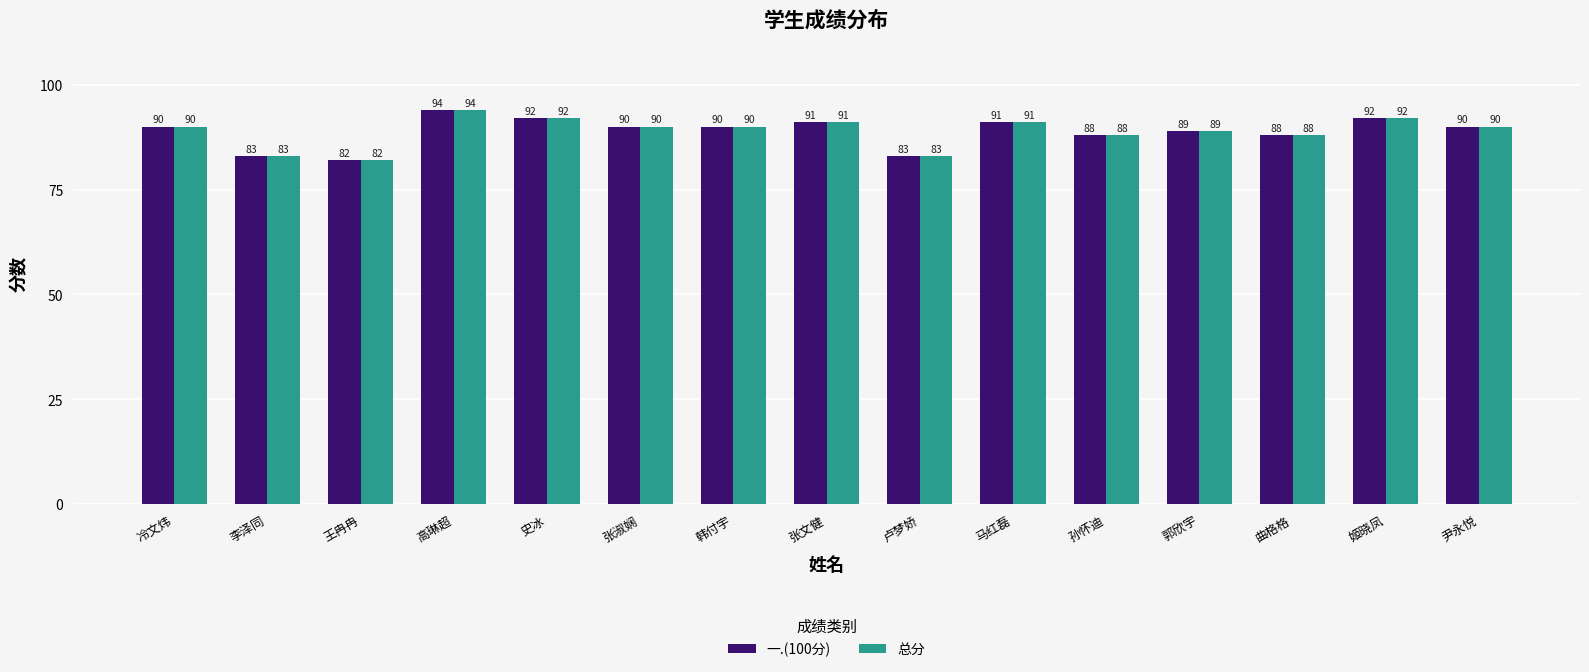

What is the difference between the maximum and minimum values in the 一.(100分) series?

12